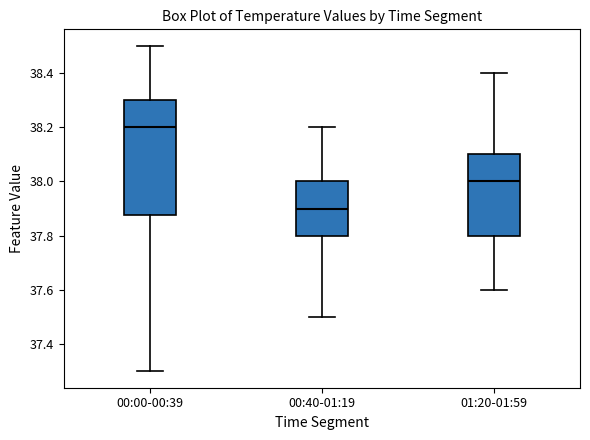

Which box is the tallest, from its lower edge to its upper edge?

00:00-00:39